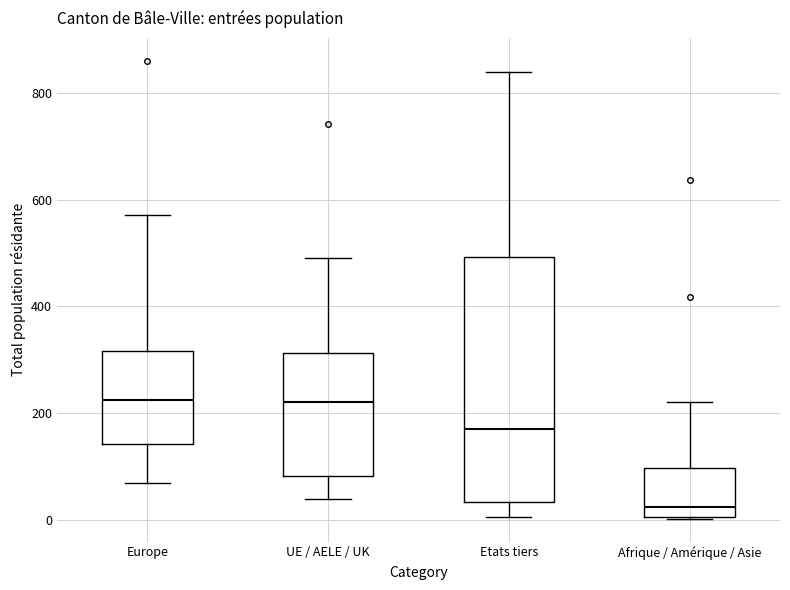

Where is the lower edge of the box for Europe on the y-axis? The values are not printed on the chart, so give them approximately, as read against the axis.

140